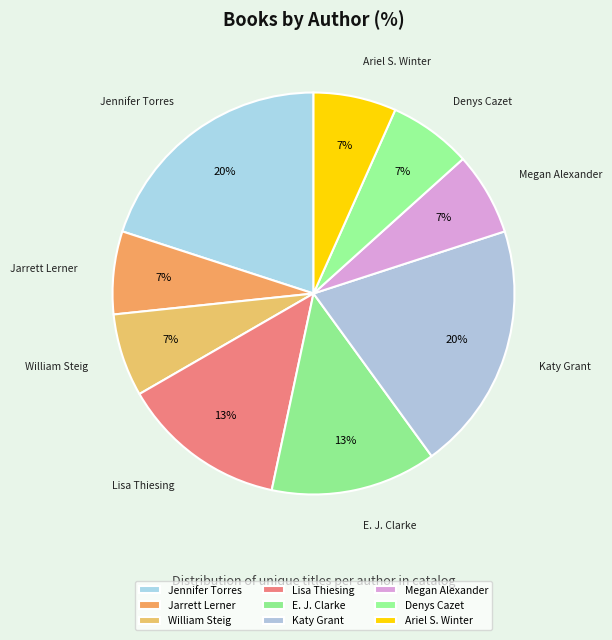

How many slices are in this pie chart?

9